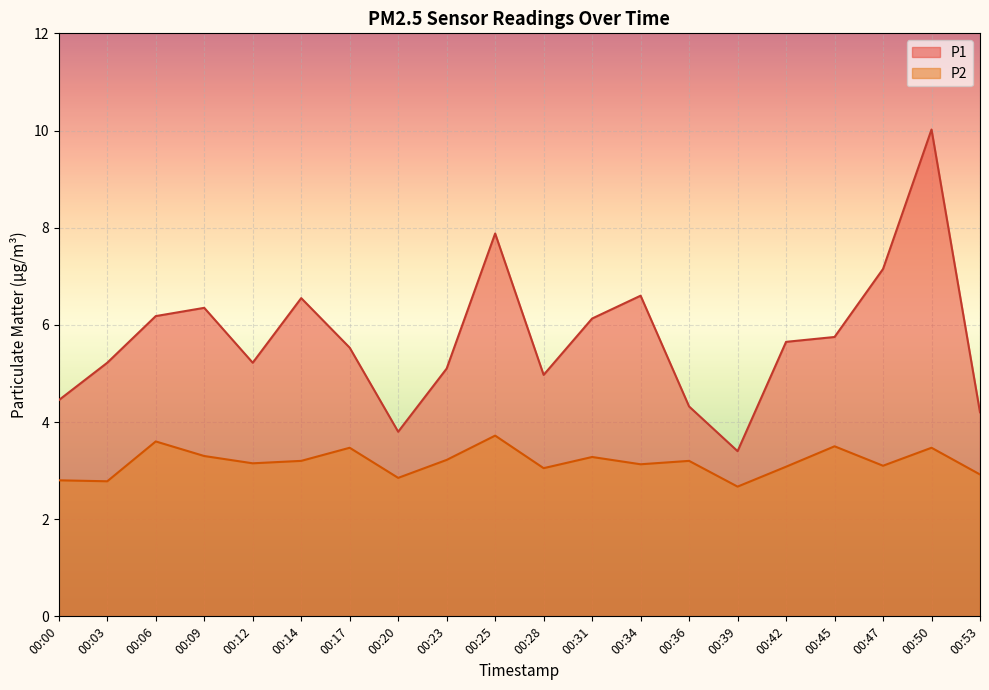

Where is P1 nearest to the value 6?

00:31